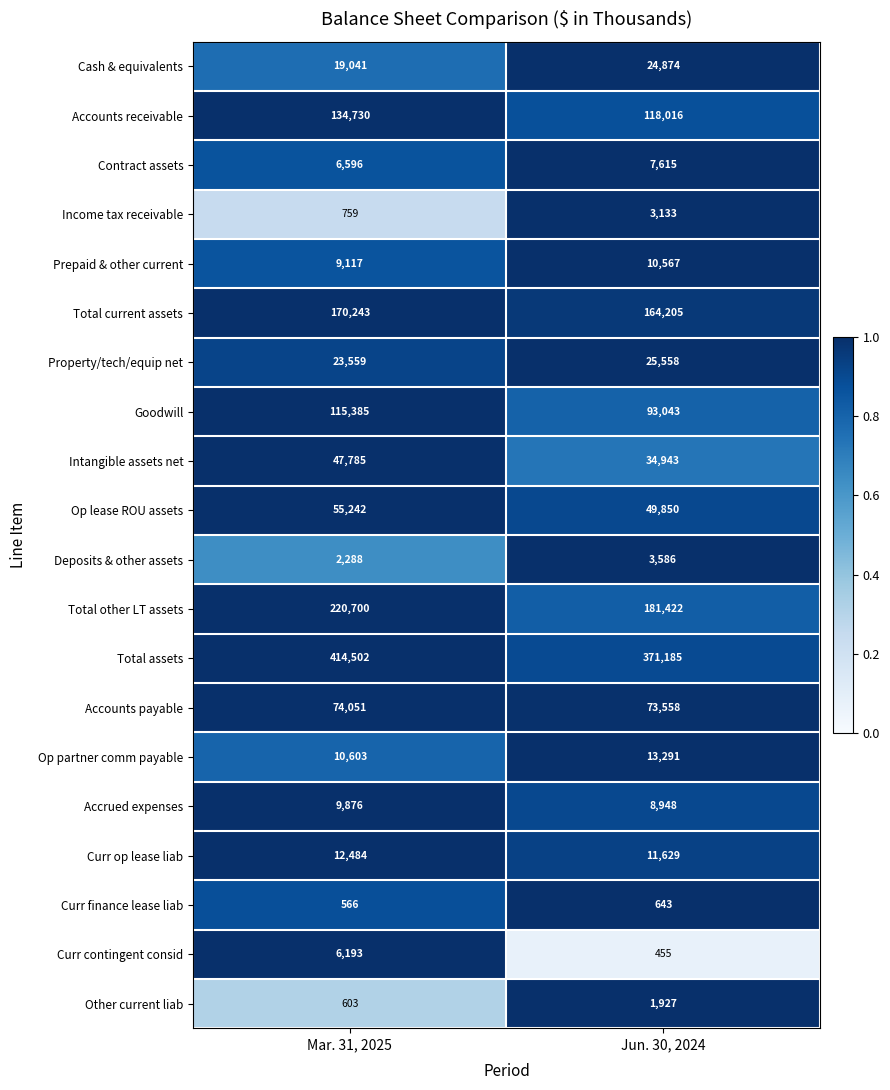

What is the total value across all series at Jun. 30, 2024?

1198448